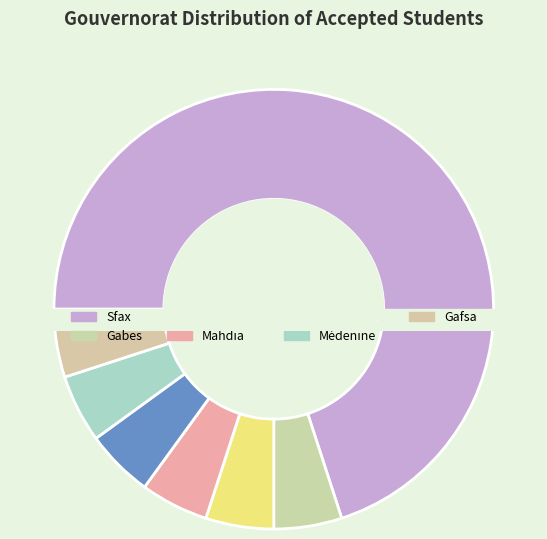

To the nearest percent, what is the average slice percentage?

14%